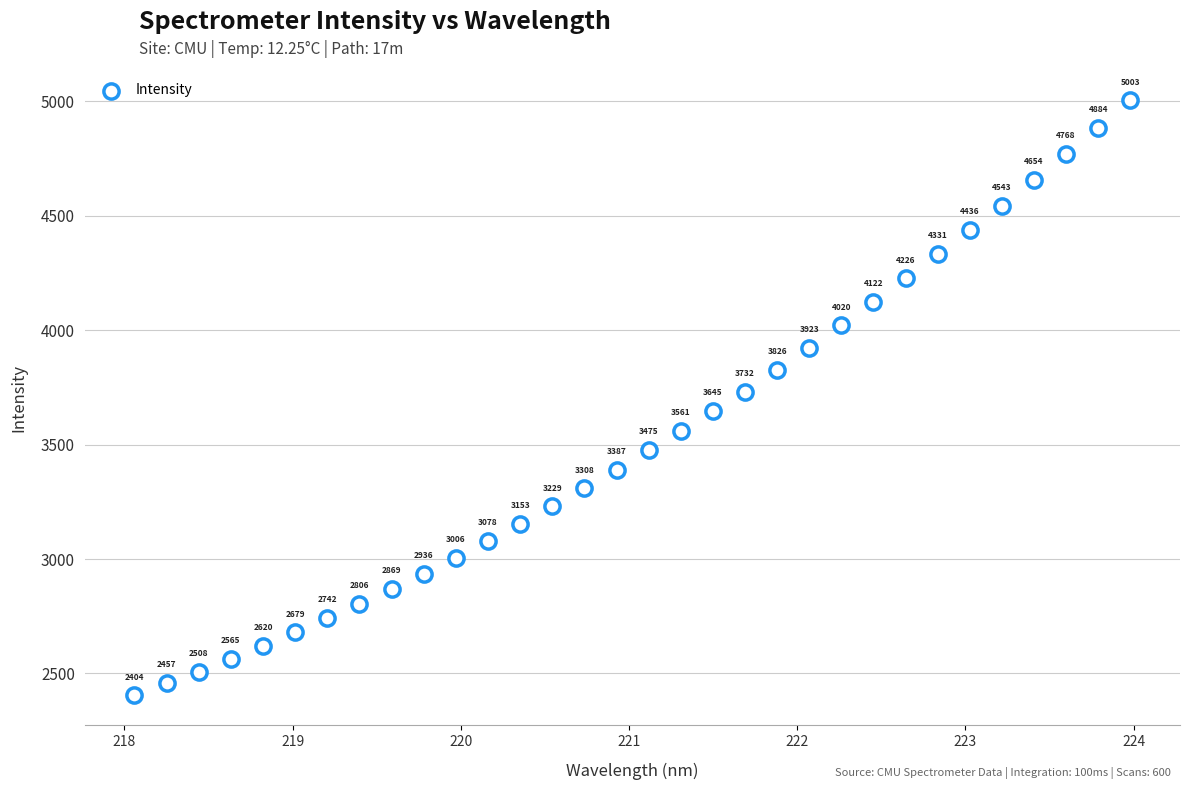

What is the range of Y values (max minus min)?

2599.1